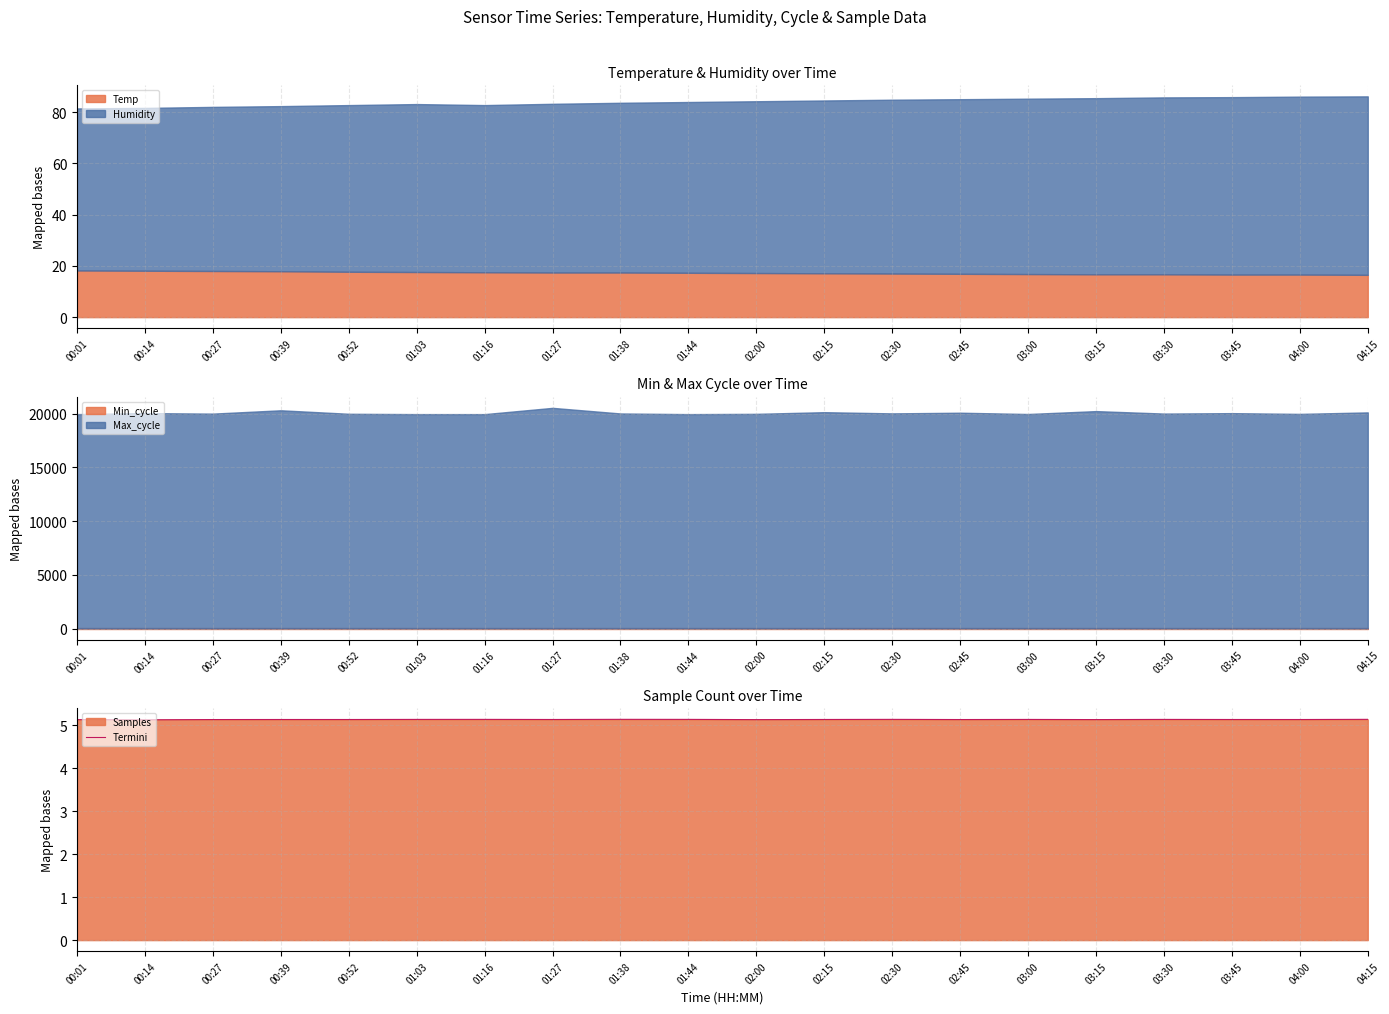

True or false: Termini has a value of 5.1 at 00:01.

True